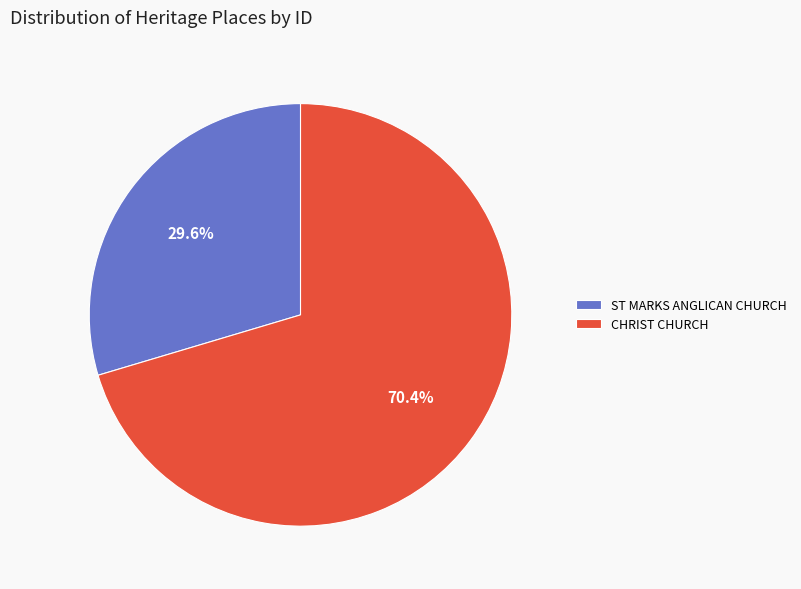

How many segments does this pie chart have?

2